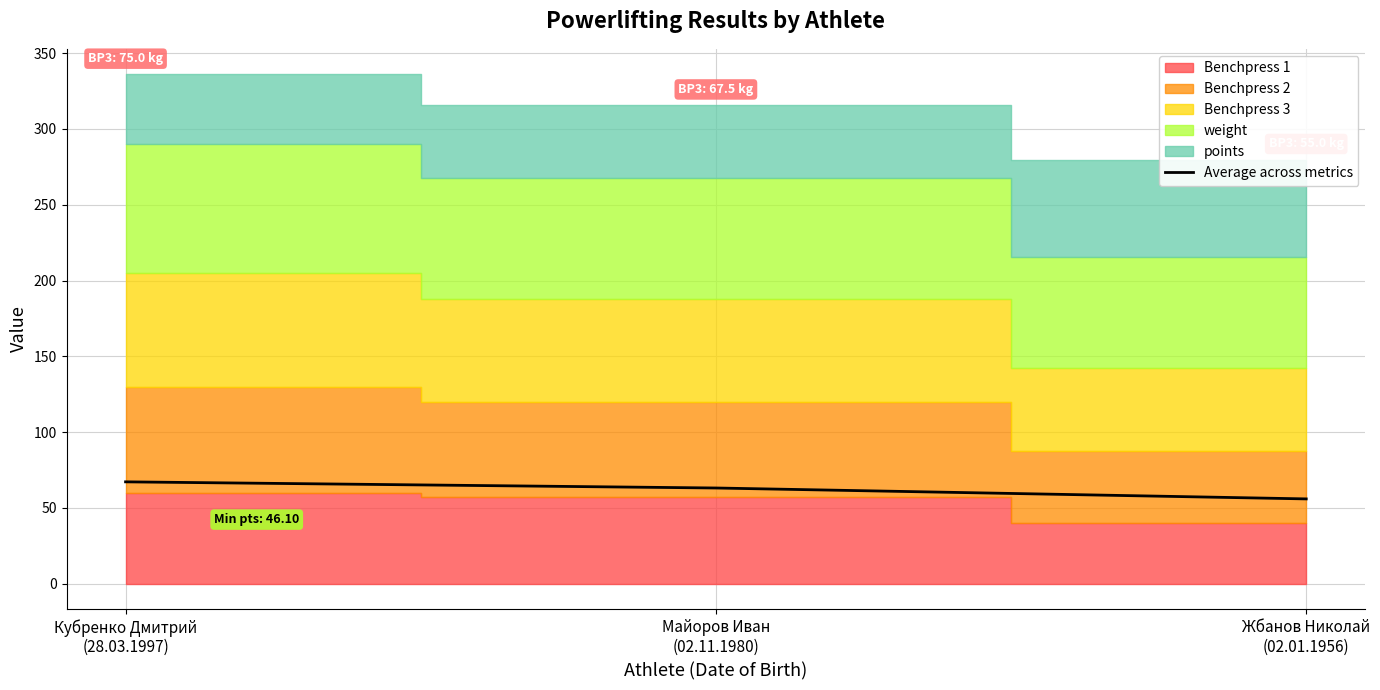

The chart shows a value of 67.2 at Кубренко Дмитрий
(28.03.1997). True or false?

True